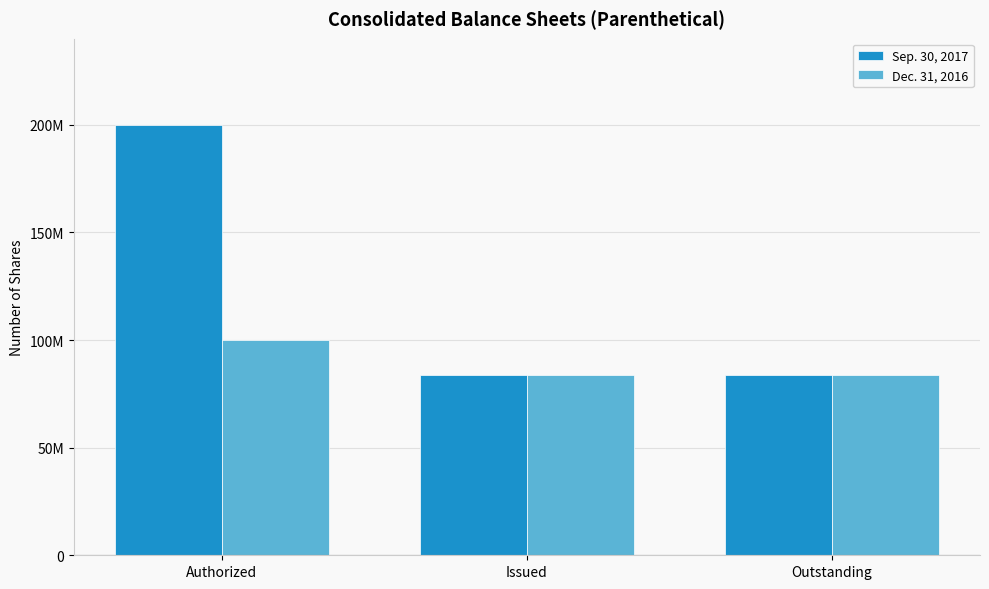

True or false: Sep. 30, 2017 has a value of 200000000 at Authorized.

True